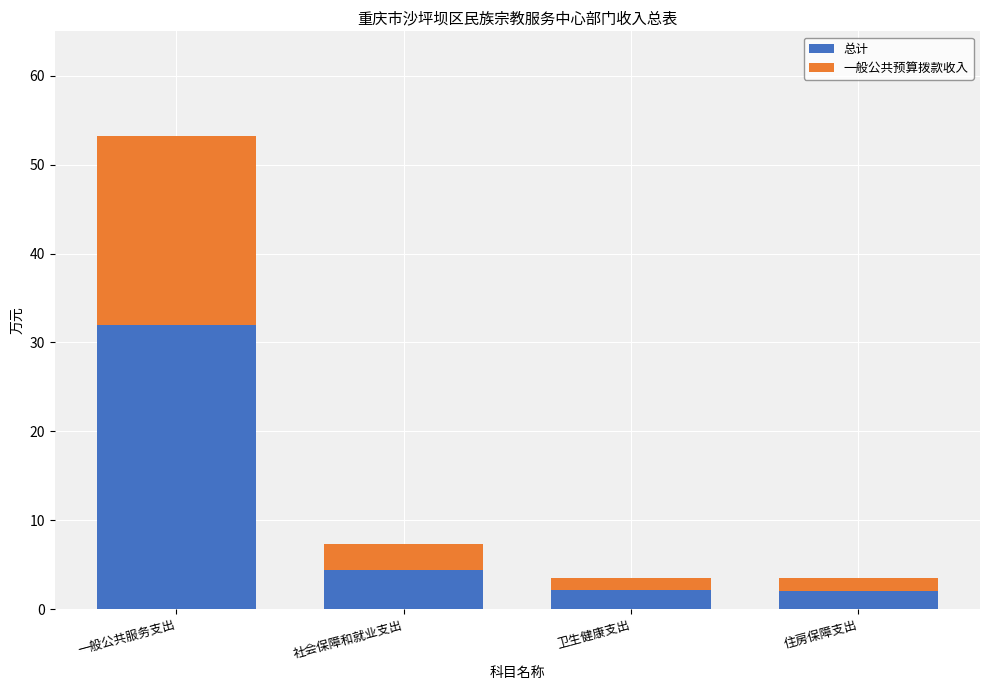

Reading left to right, what are the values for 总计?

一般公共服务支出=31.9	社会保障和就业支出=4.4	卫生健康支出=2.1	住房保障支出=2.1